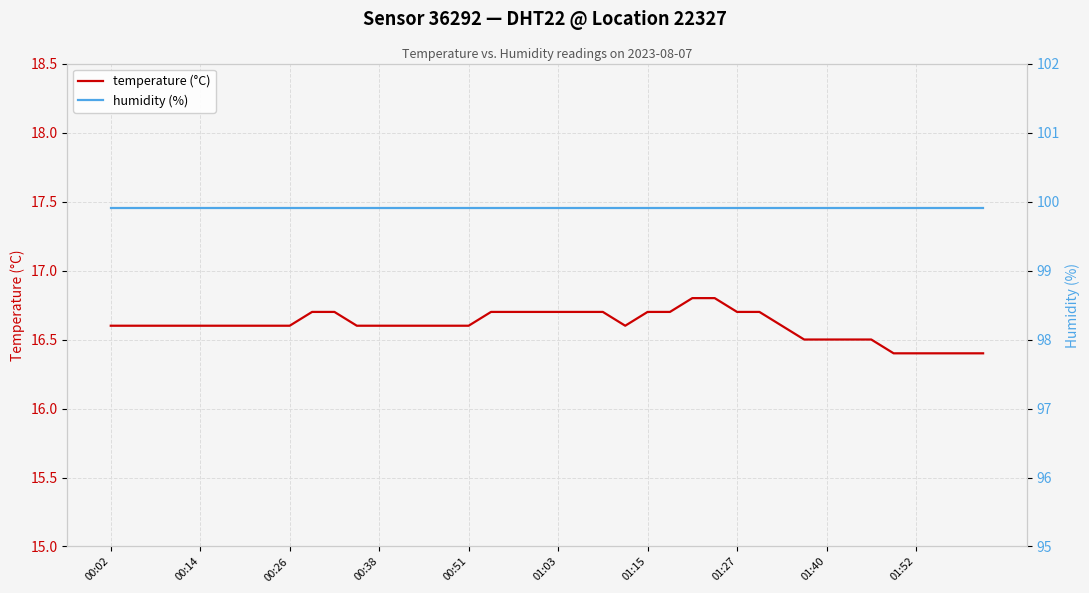

Which category has the highest value across all series?

00:02